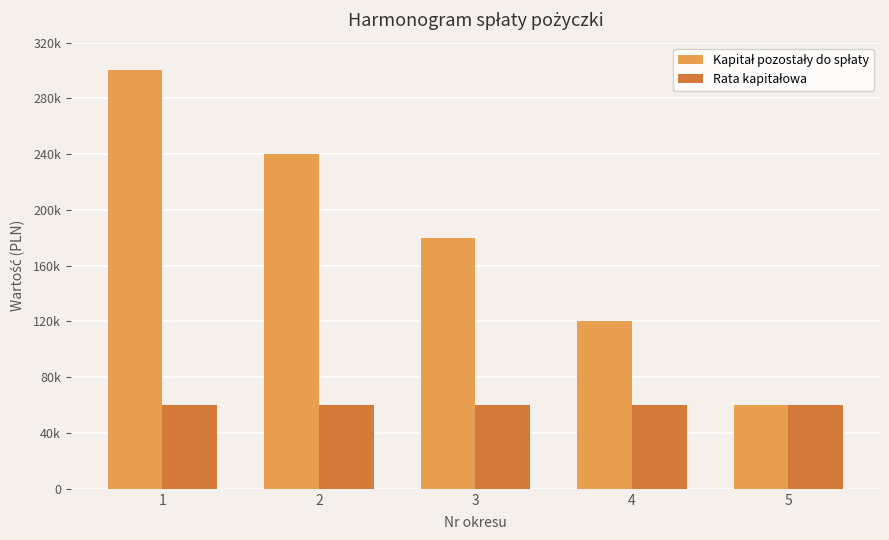

Are the bars horizontal?

No